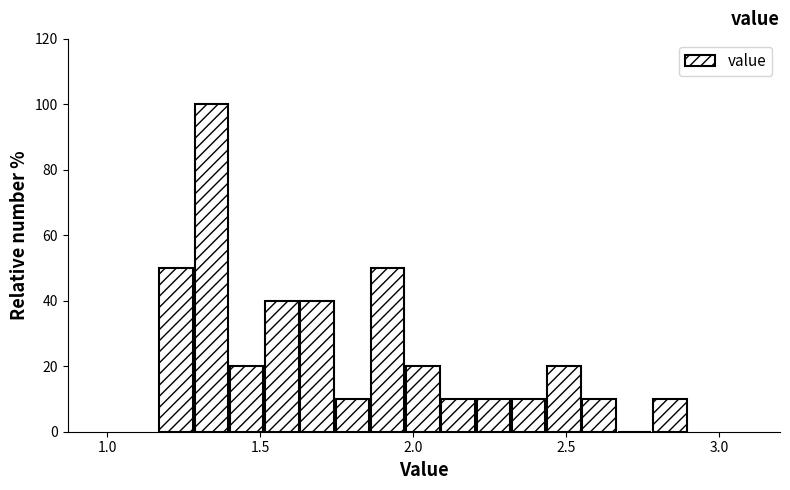

Read against the x-axis, roughly where is the centre of the tallest bar?

1.35